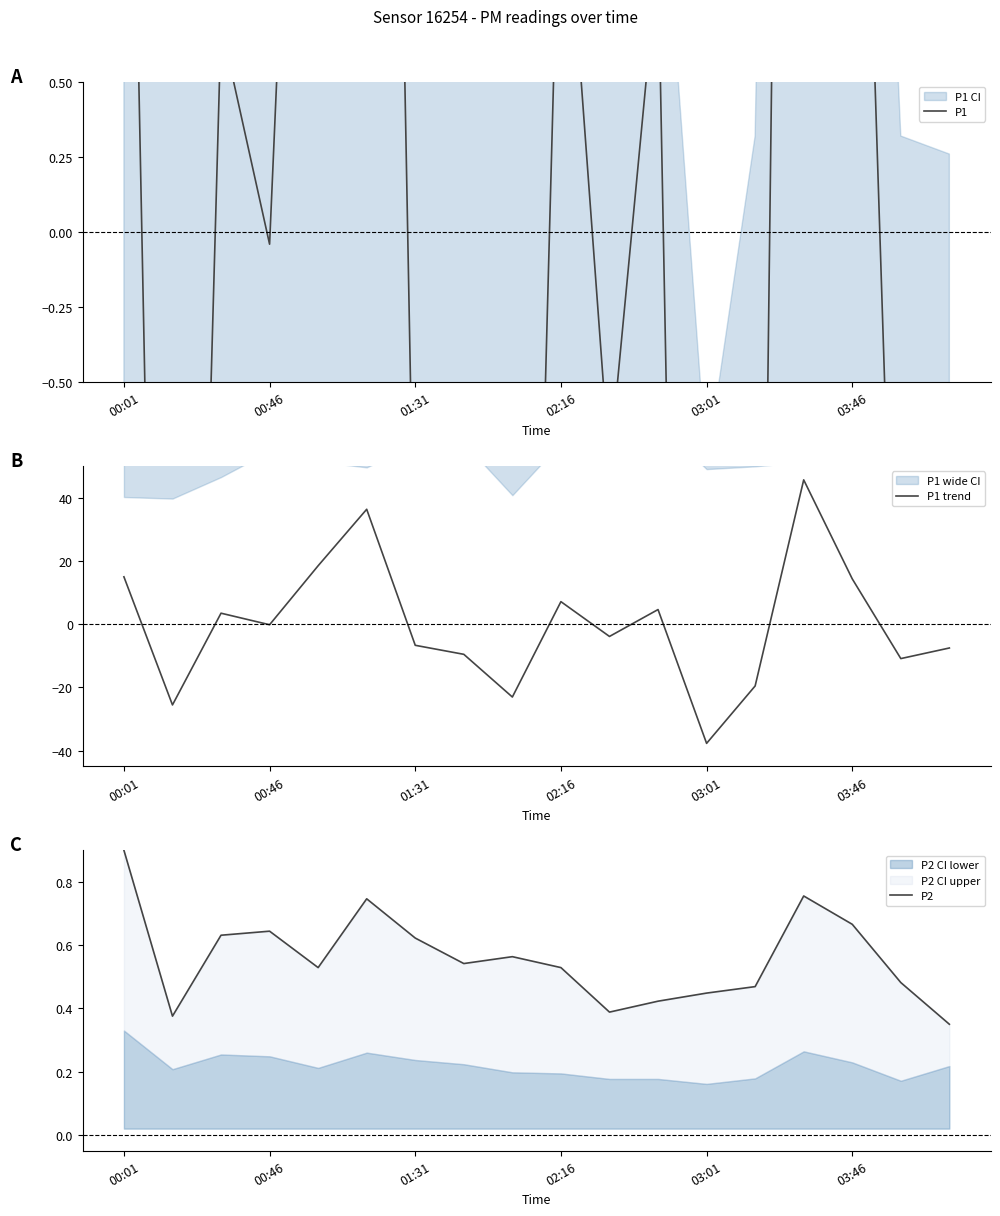

At which label does P1 trend reach its minimum?

03:01